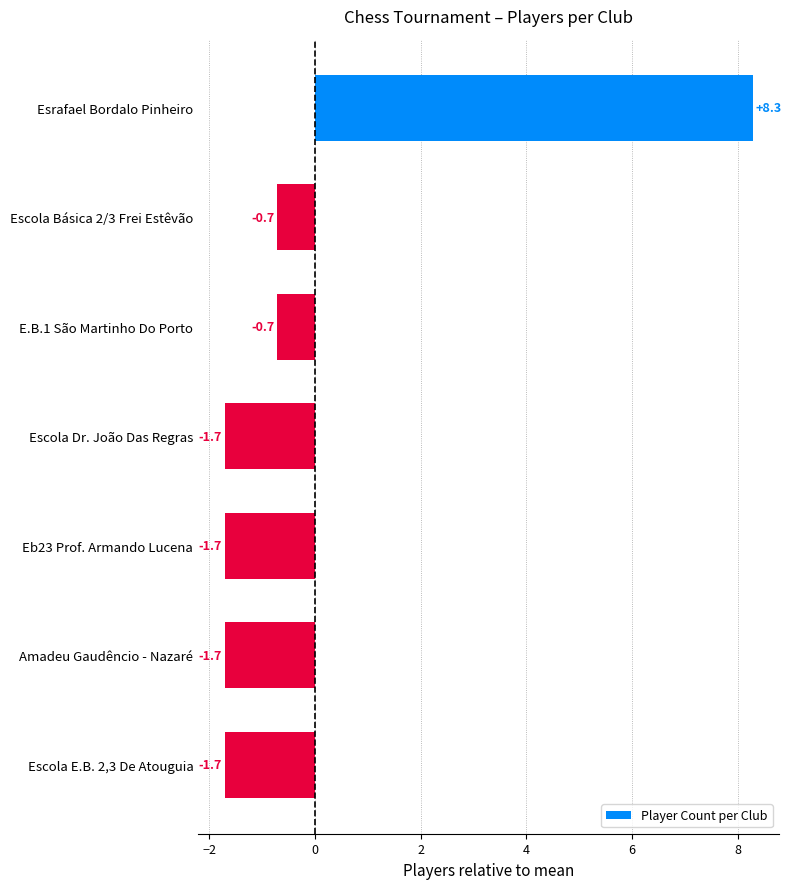

How many data points does each series have?

7